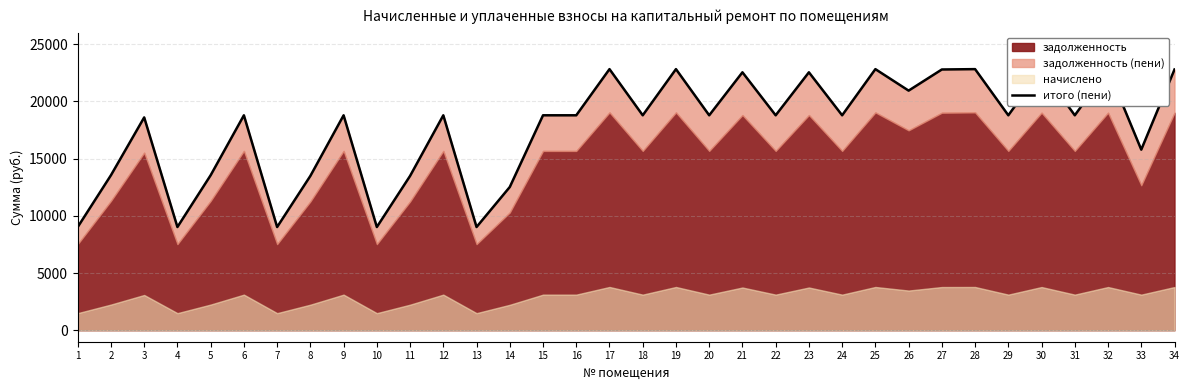

Which label corresponds to the largest value in the chart?

17